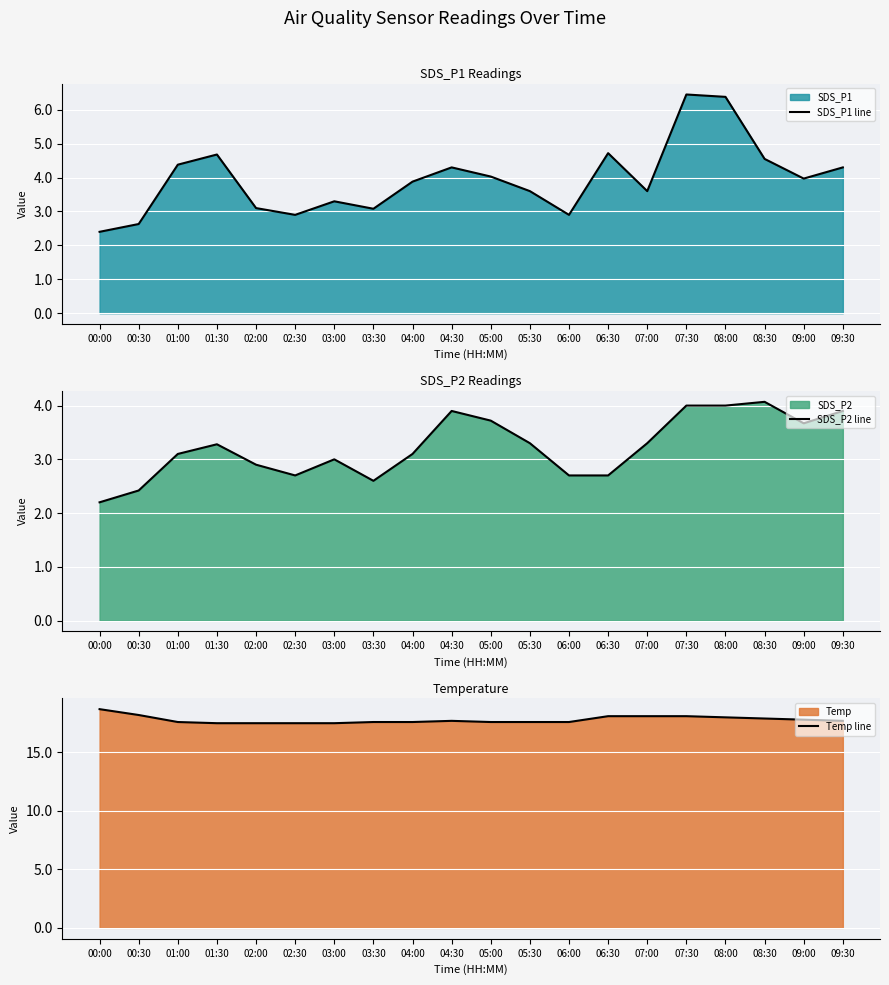

What is the label of the 18th point from the left?

08:30